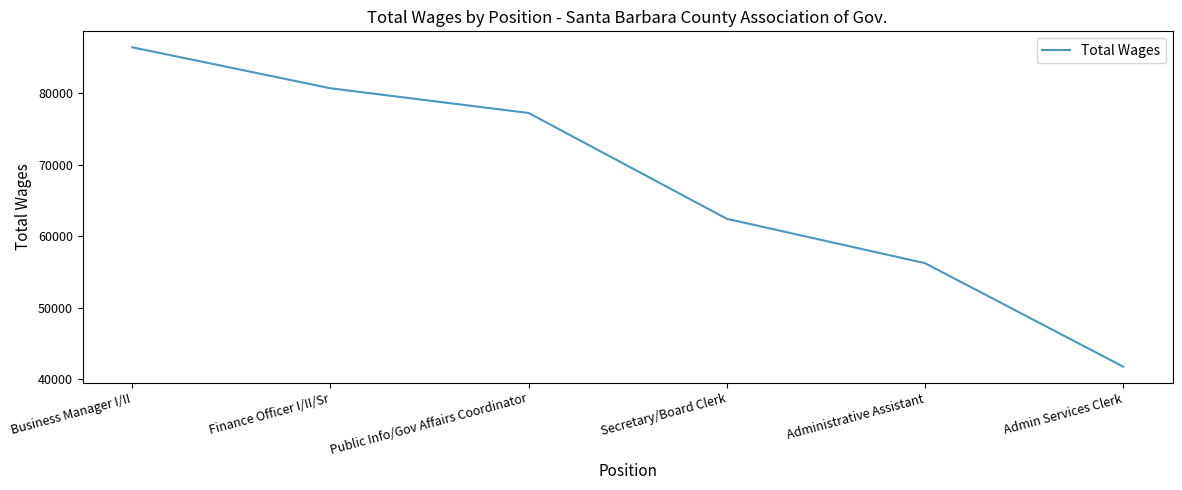

What is the maximum value shown in the chart?

86391